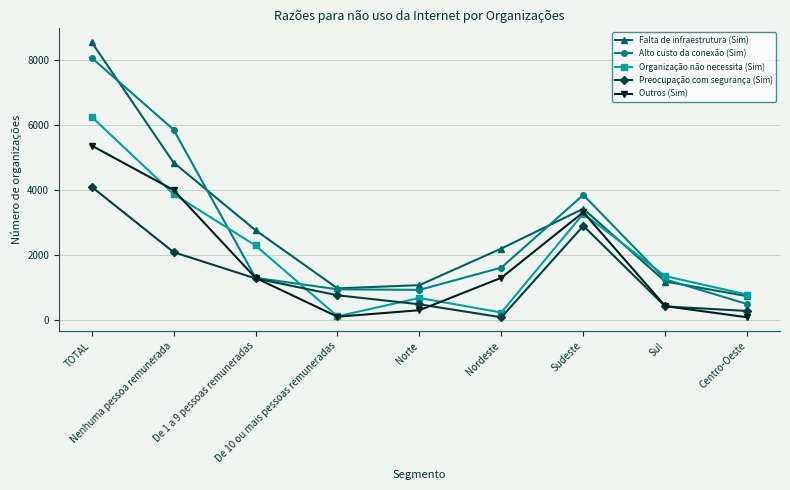

True or false: Alto custo da conexão (Sim) and Falta de infraestrutura (Sim) cross at least once.

True